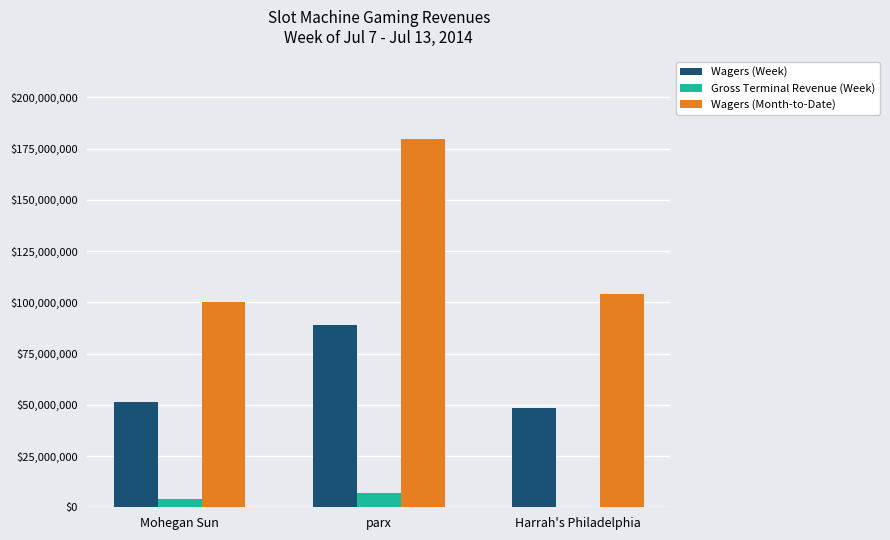

What is the approximate value of Wagers (Month-to-Date) at parx?

179899017.9